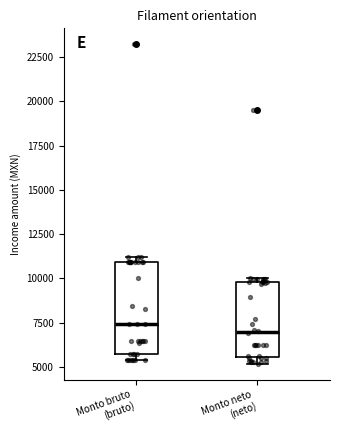

Which box is the tallest, from its lower edge to its upper edge?

Monto bruto (bruto)